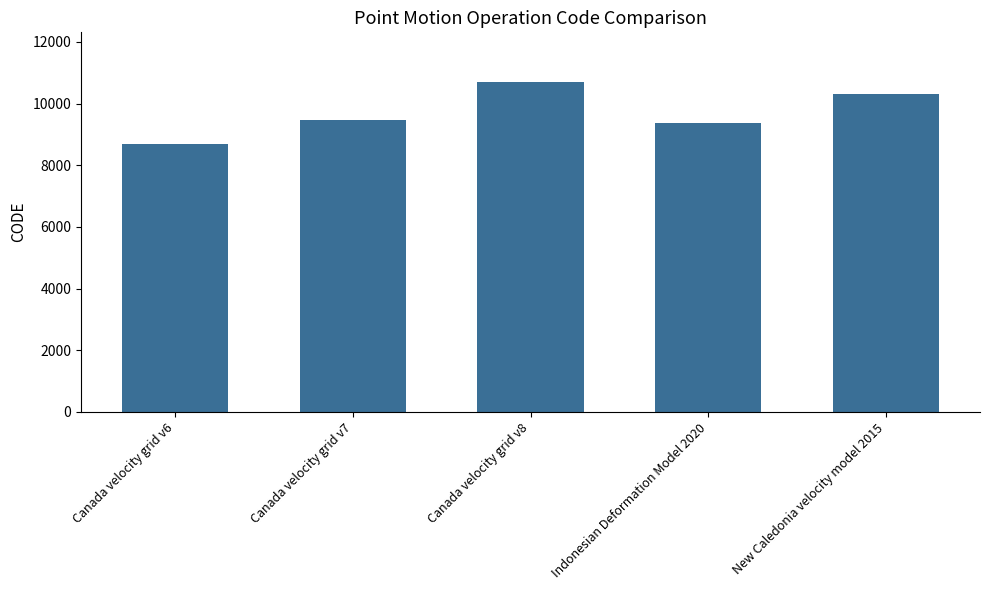

Reading left to right, what are all the values shown in this chart?

Canada velocity grid v6=8676	Canada velocity grid v7=9483	Canada velocity grid v8=10707	Indonesian Deformation Model 2020=9375	New Caledonia velocity model 2015=10323